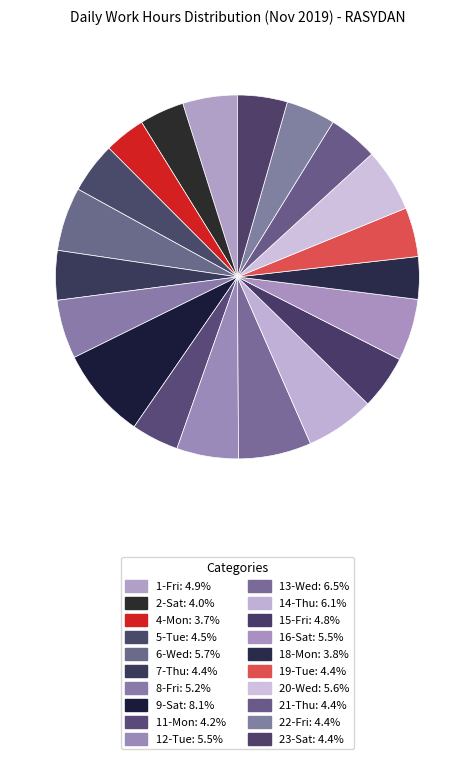

How many segments does this pie chart have?

20